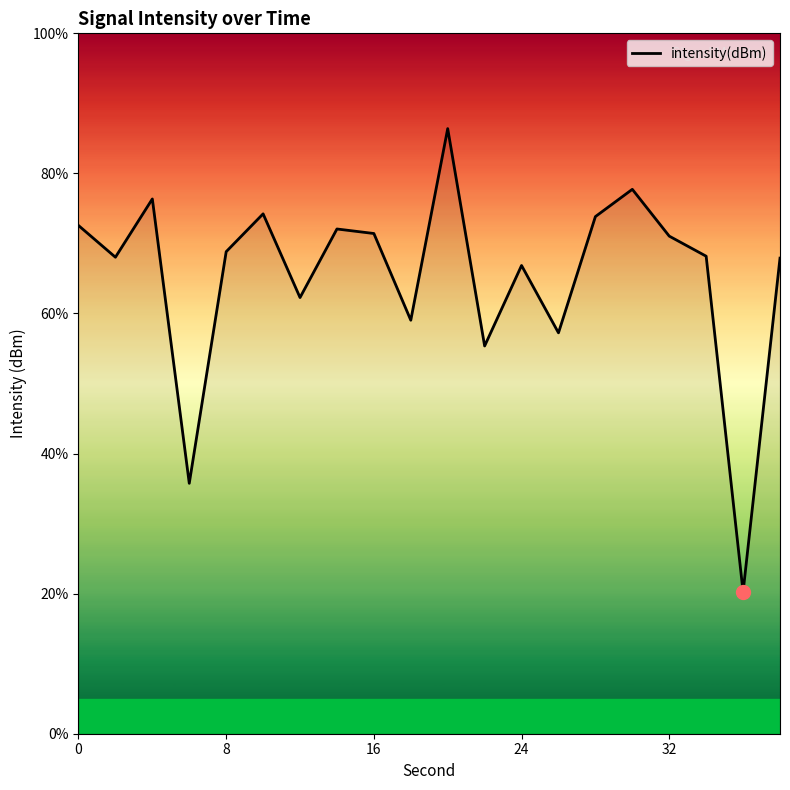

What is the minimum value shown in the chart?

20.2